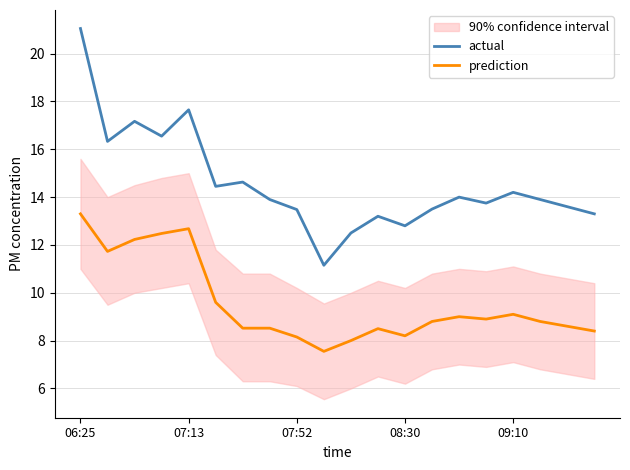

What is the lowest value of the prediction series?

7.5